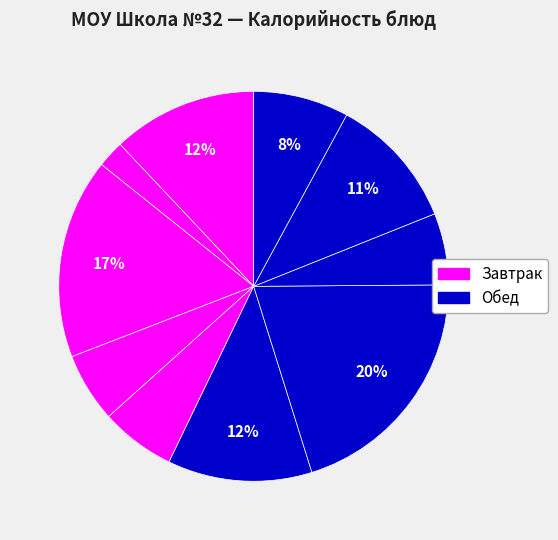

Is there a majority slice in this chart?

No